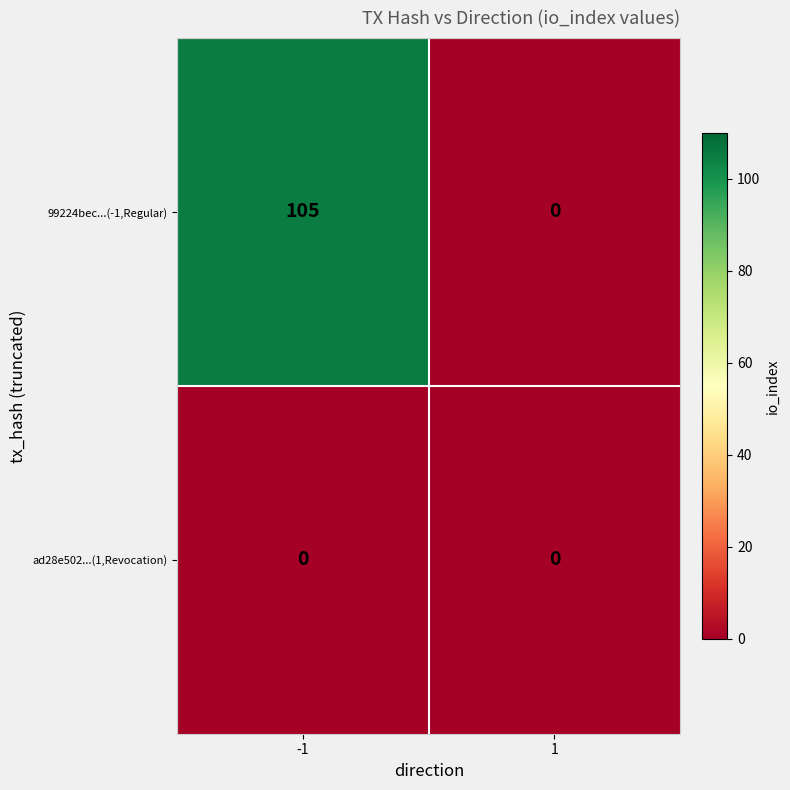

What is the maximum value shown in the chart?

105